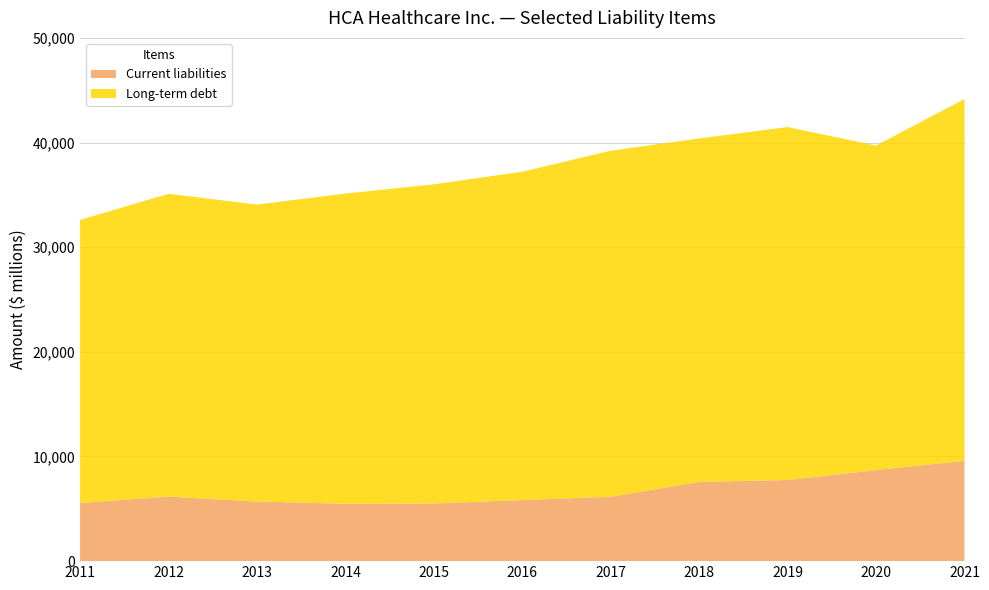

Reading left to right, what are all the values shown in this chart?

Current liabilities: 2011=5554	2012=6172	2013=5695	2014=5480	2015=5516	2016=5834	2017=6158	2018=7569	2019=7757	2020=8704	2021=9582
Long-term debt: 2011=27052	2012=28930	2013=28376	2014=29645	2015=30488	2016=31376	2017=33058	2018=32821	2019=33722	2020=31004	2021=34579